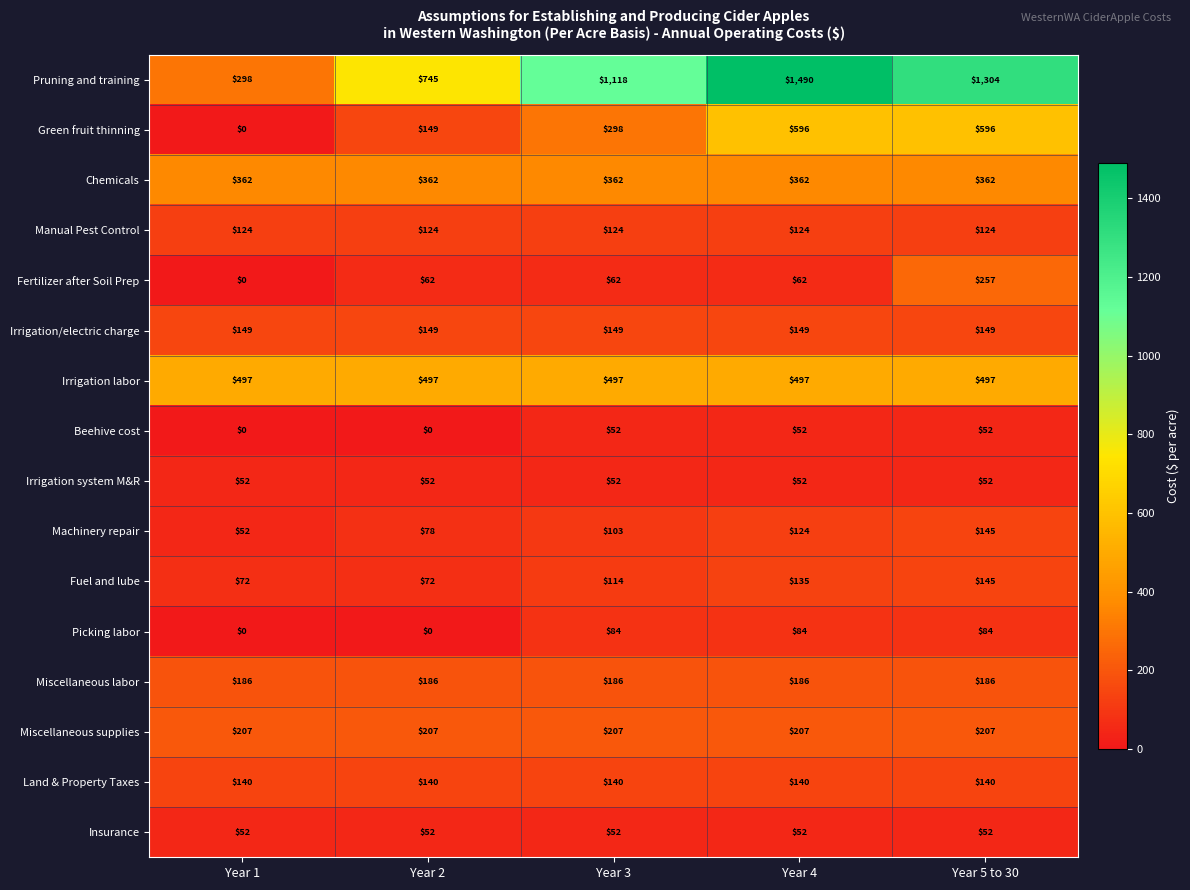

The Chemicals series shows 362 at Year 3. True or false?

True